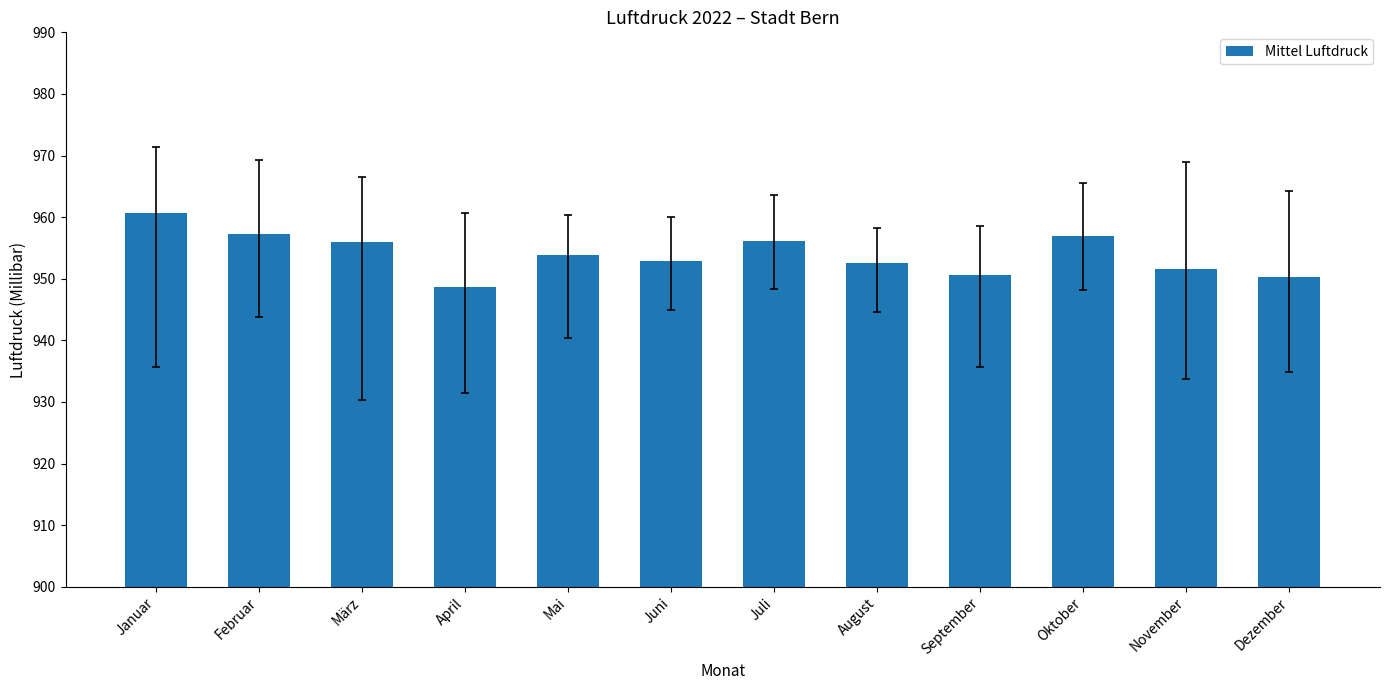

What is the greatest value displayed?

960.6